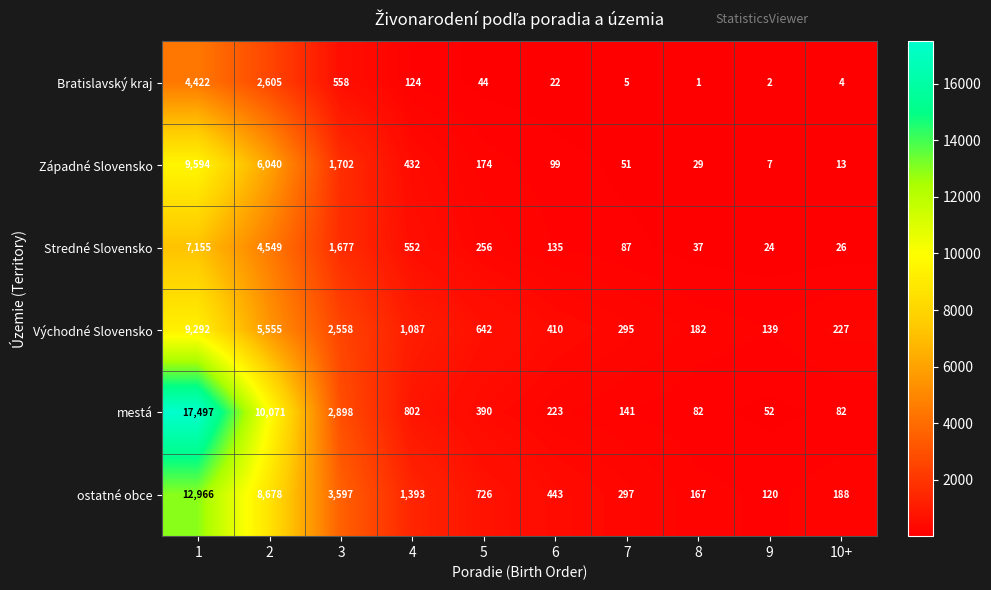

True or false: ostatné obce has a value of 167 at 8.

True